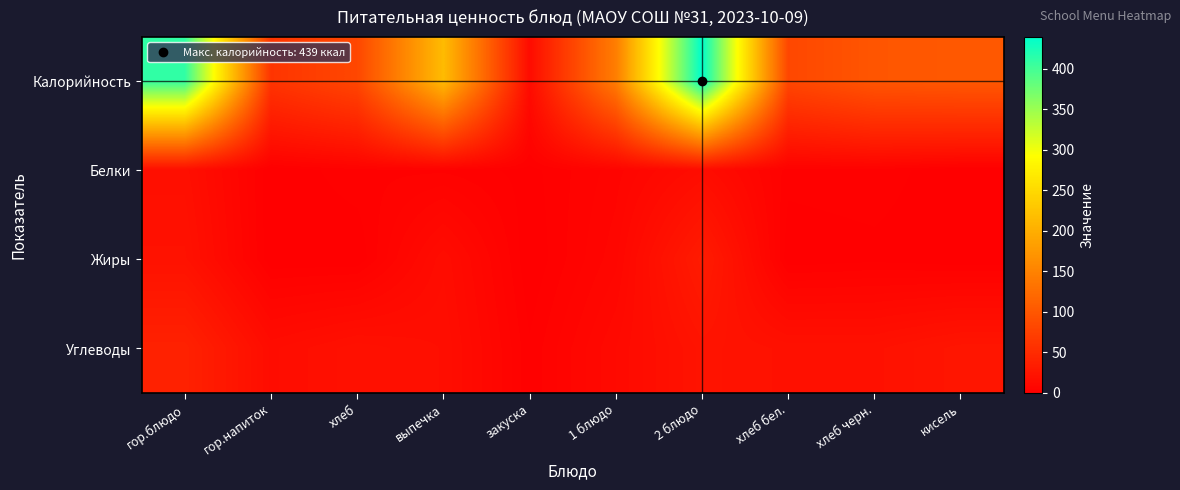

Which series has the largest total across all categories?

Калорийность